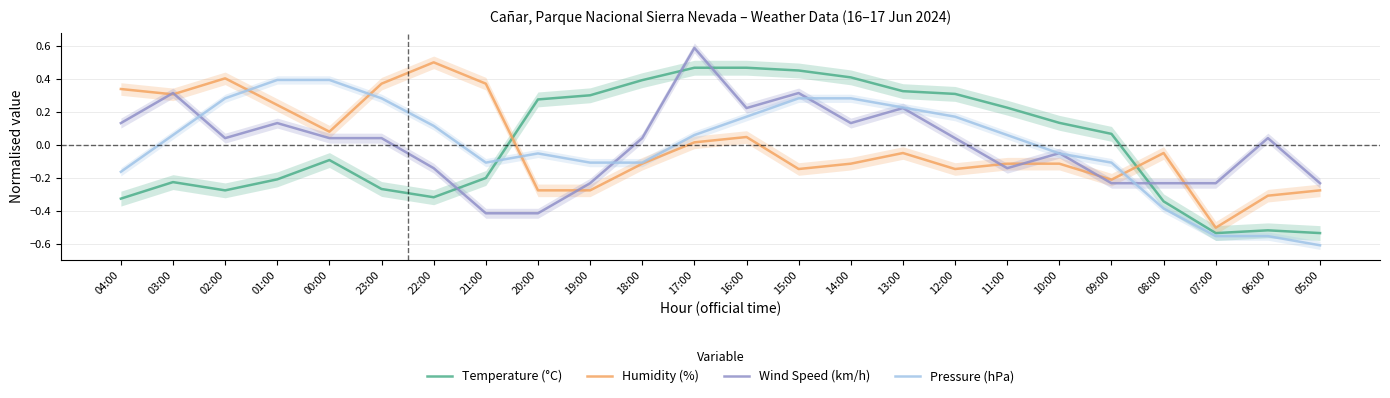

At which category is the sum across all series the highest?

17:00